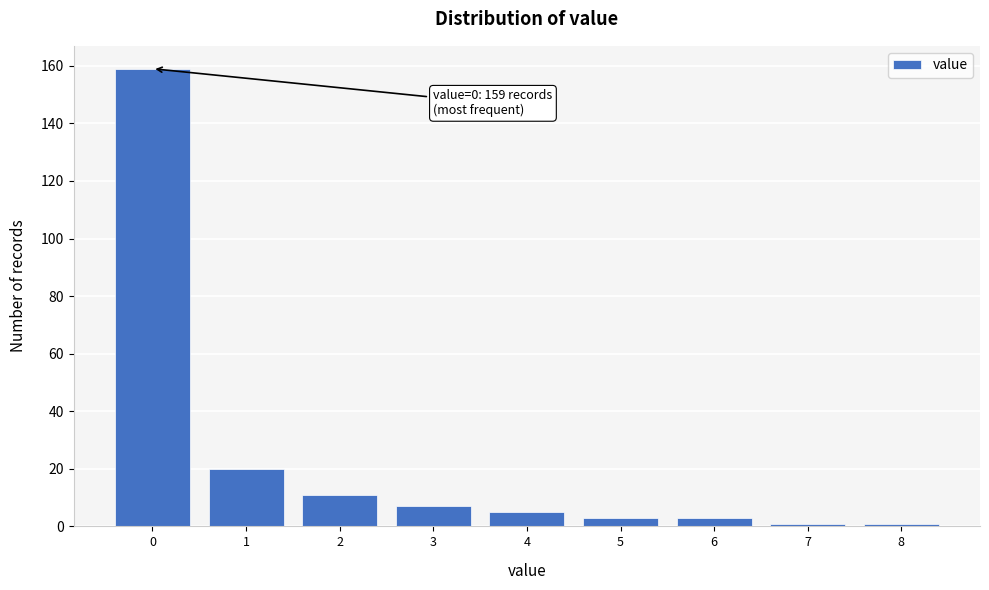

Reading left to right, what are all the values shown in this chart?

159	20	11	7	5	3	3	1	1